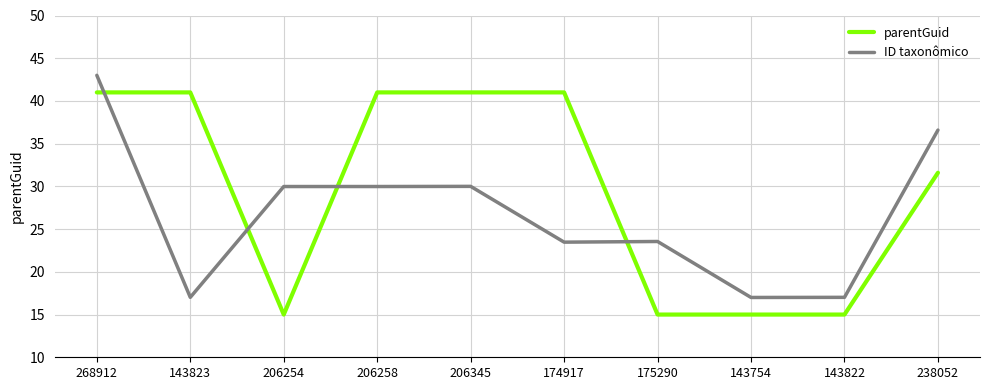

What position from the right is 143823?

9